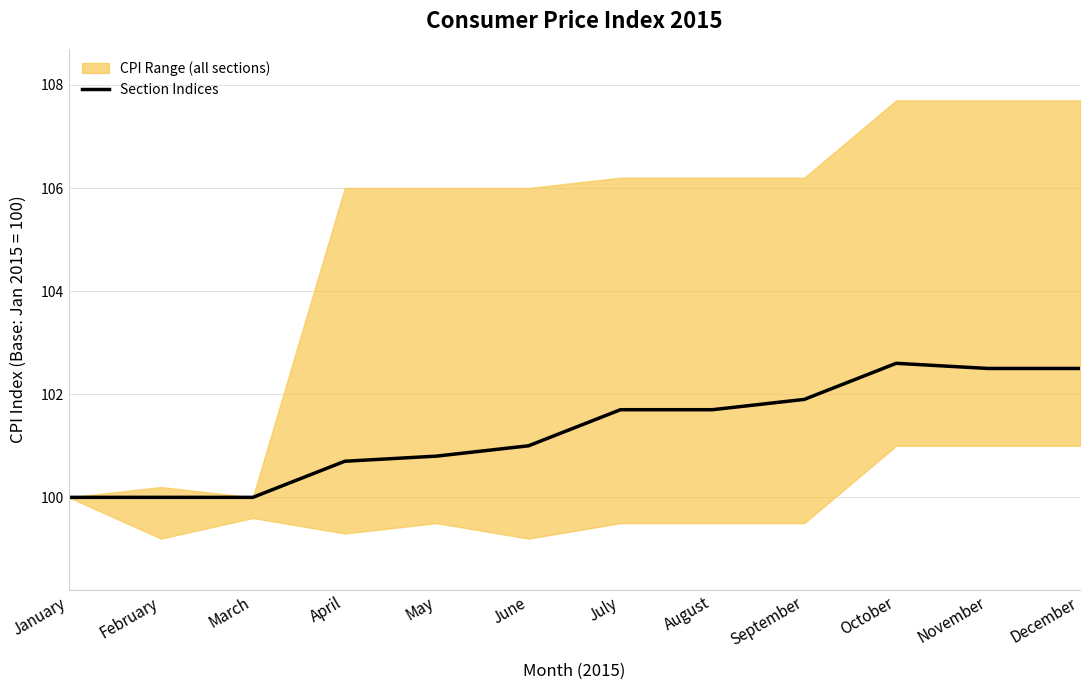

How many points are higher than both their immediate neighbors (excluding endpoints)?

1